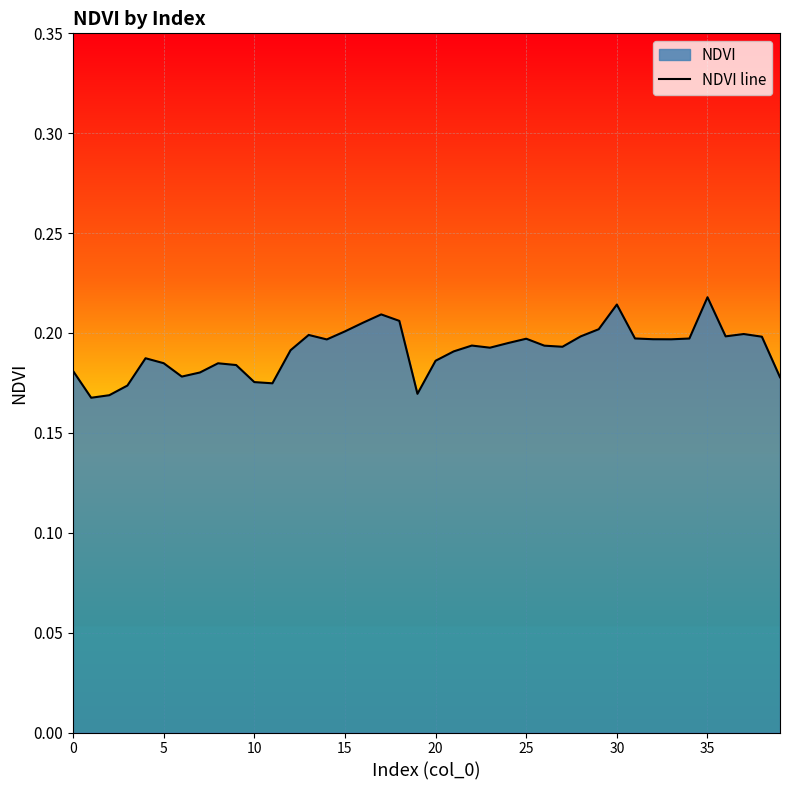

How many lines are shown in the chart?

1